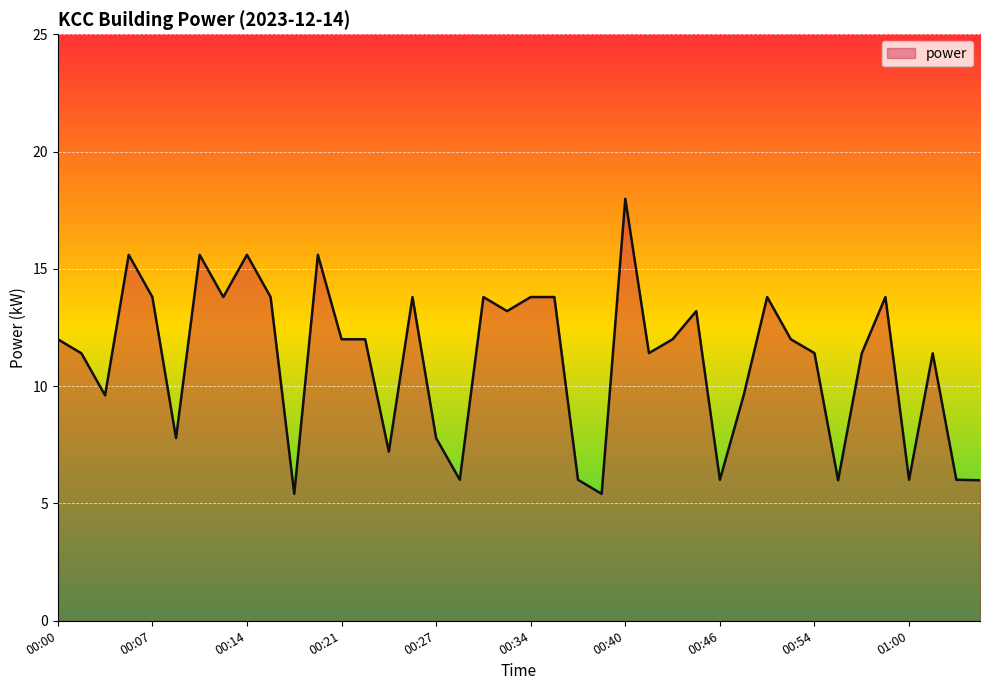

What is the maximum value shown in the chart?

18.0